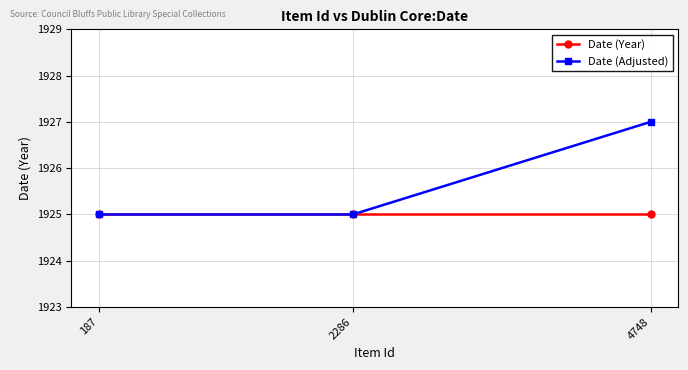

At which category is the sum across all series the highest?

4748